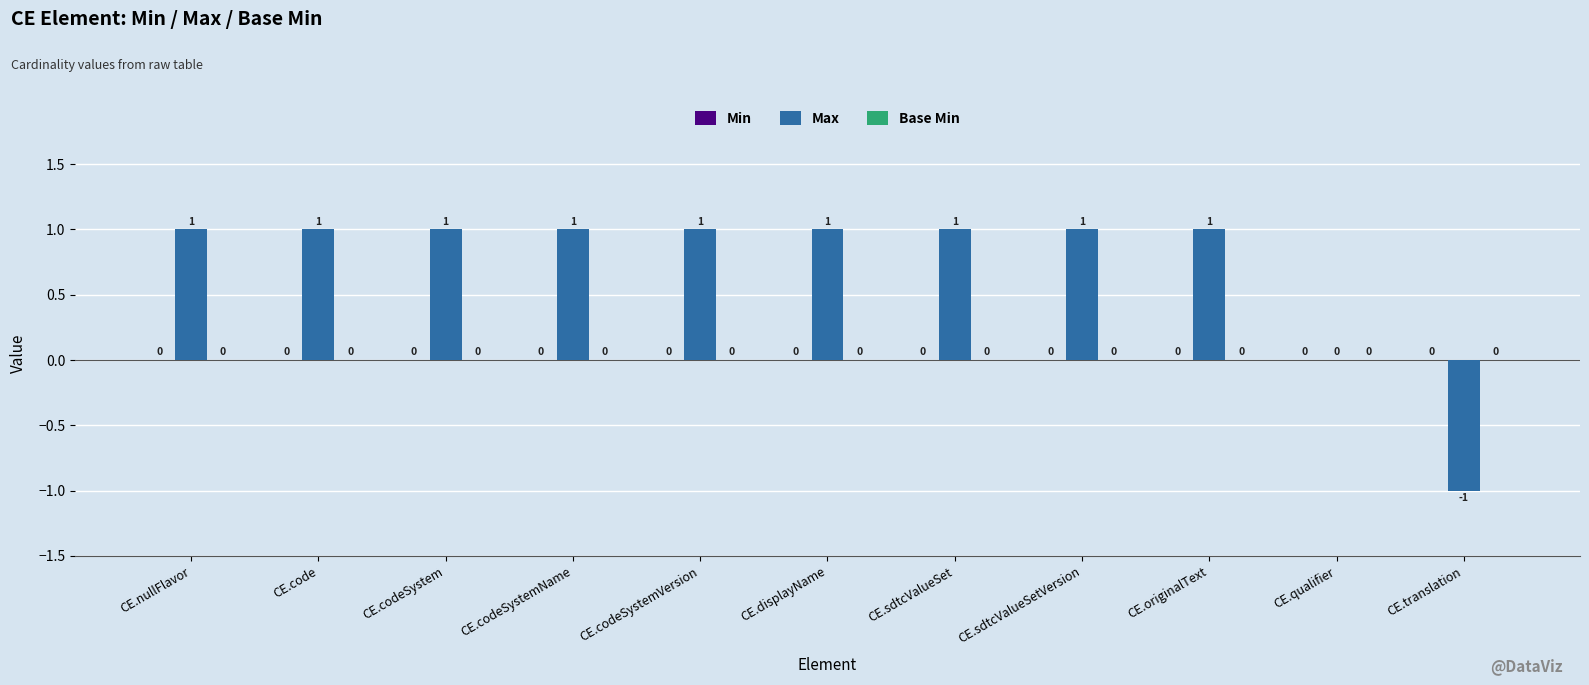

How many distinct data groups are displayed?

1